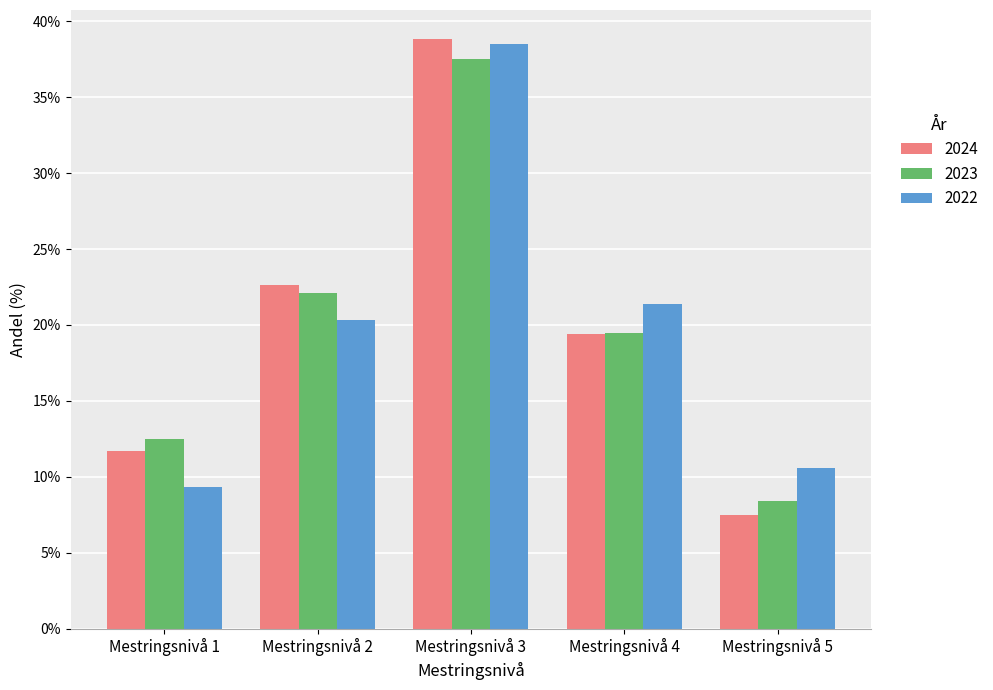

Is the value of 2022 at Mestringsnivå 4 greater than the value of 2024 at Mestringsnivå 3?

No